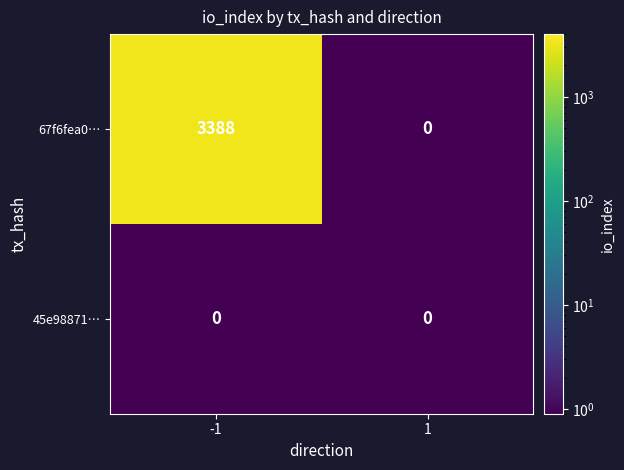

At how many categories does at least one series exceed 3375?

1